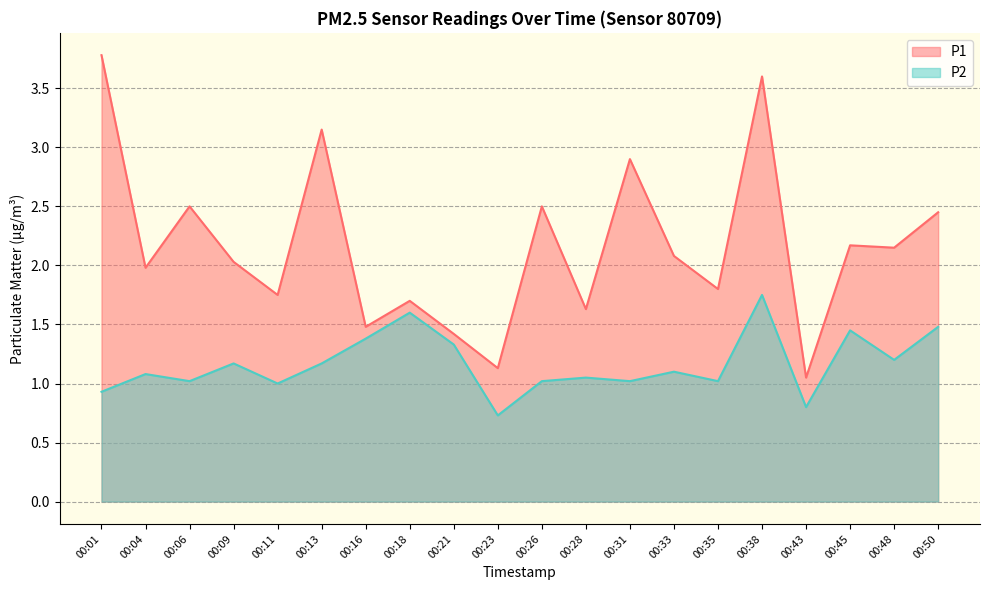

Does the chart have visible grid lines?

Yes